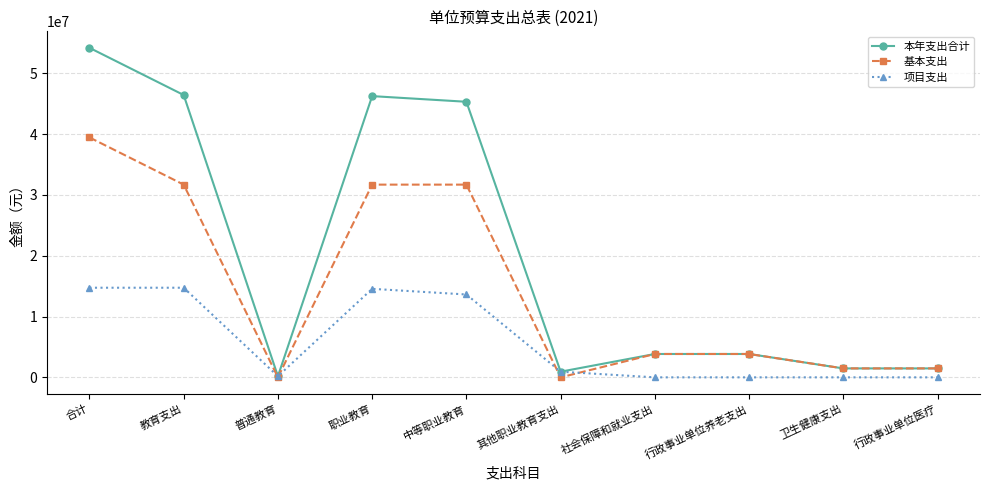

How many categories are shown in the chart?

10